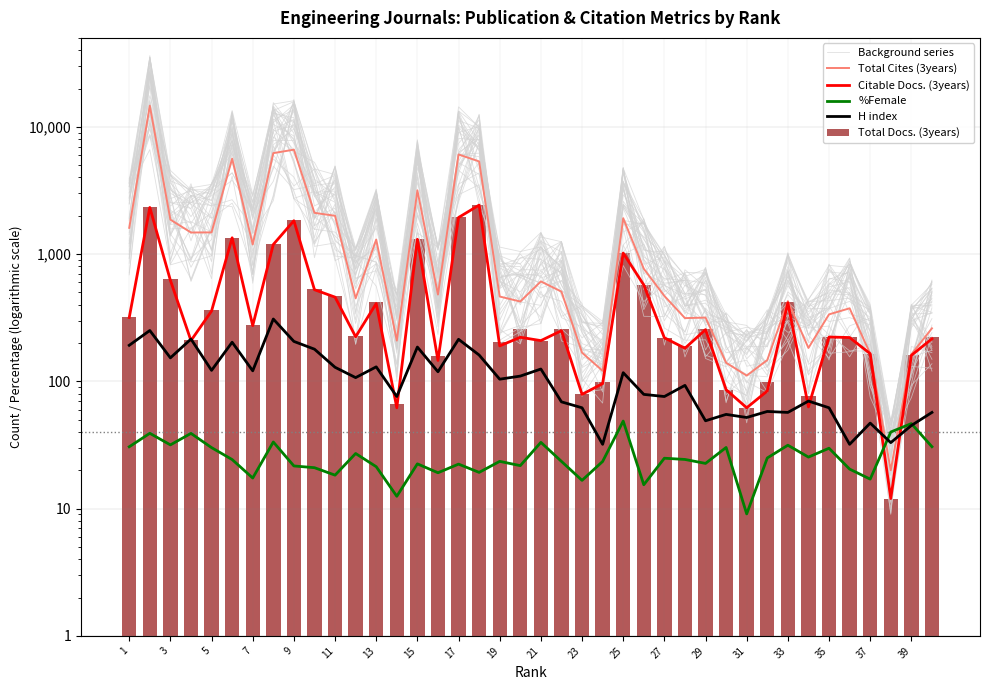

What is the difference between the maximum and minimum values in the Total Docs. (3years) series?

2421.0